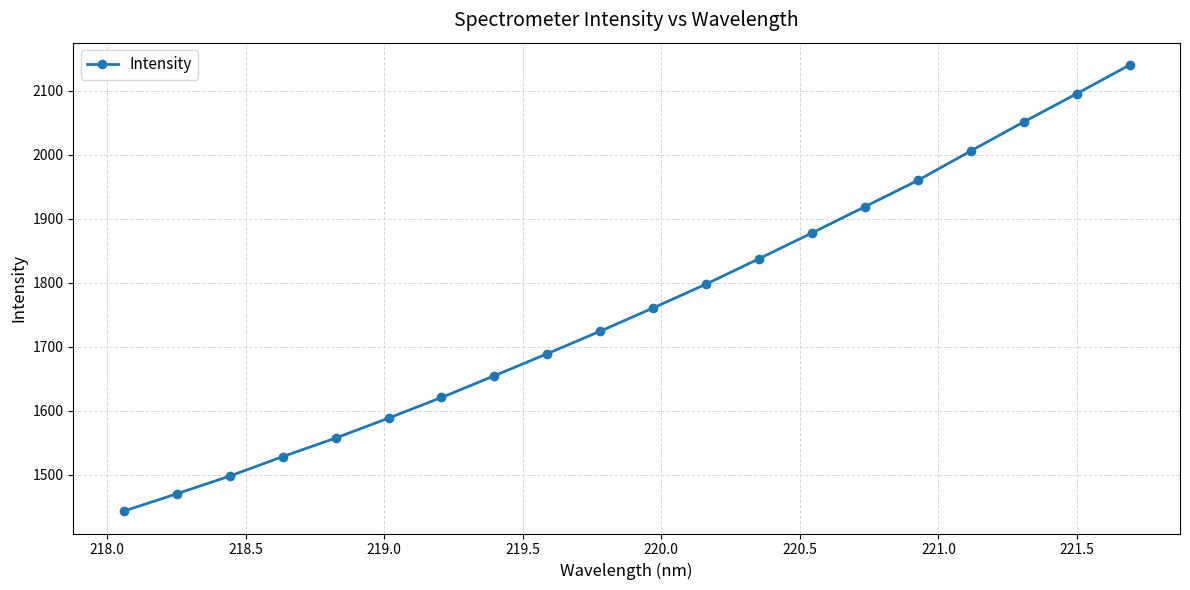

True or false: there are more than 2 points higher than both neighbors.

False